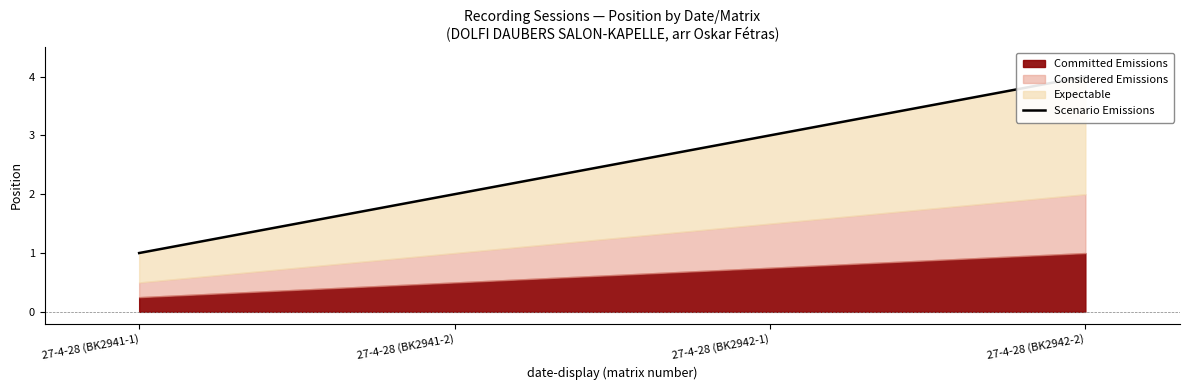

How many data points are less than 3?

2